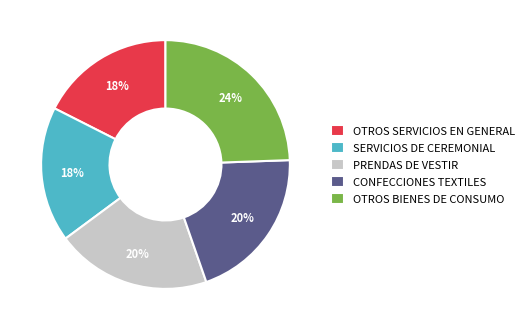

Which category has the biggest portion of the pie?

OTROS BIENES DE CONSUMO